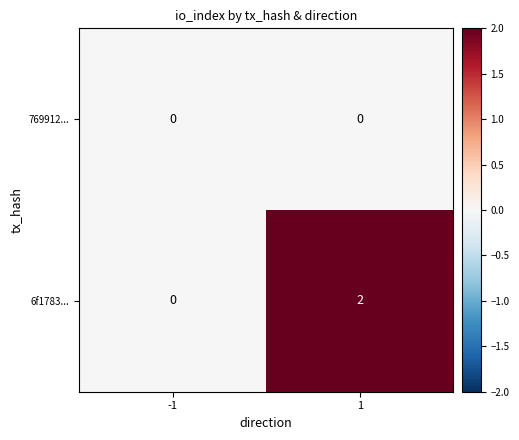

Reading left to right, transcribe all the data shown in this chart.

769912...: -1=0	1=0
6f1783...: -1=0	1=2